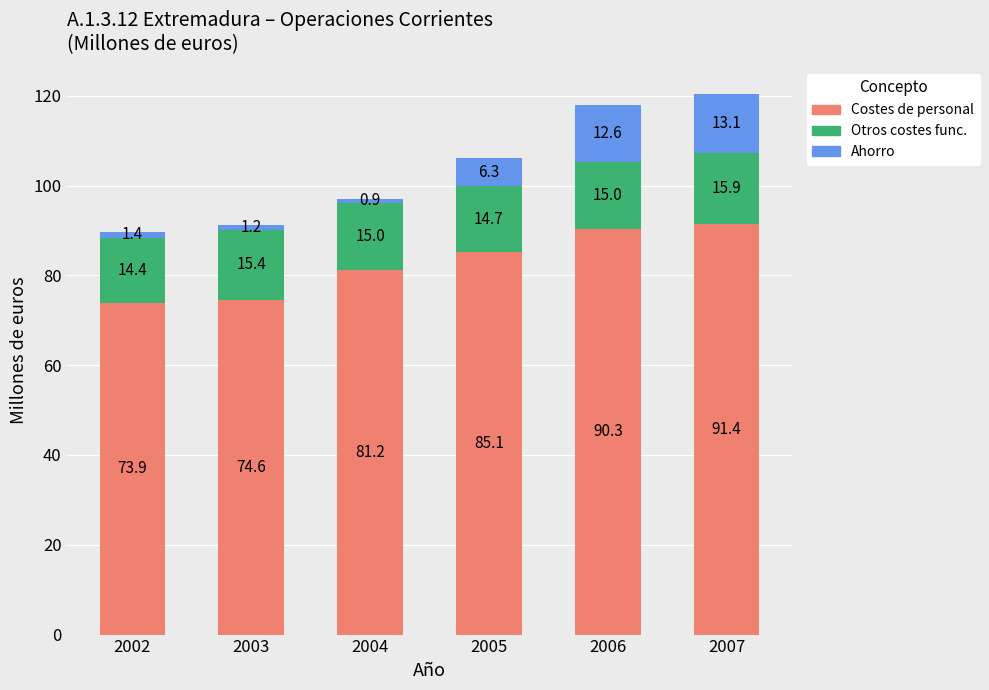

The value of Costes de personal at 2003 is 74.6. True or false?

True